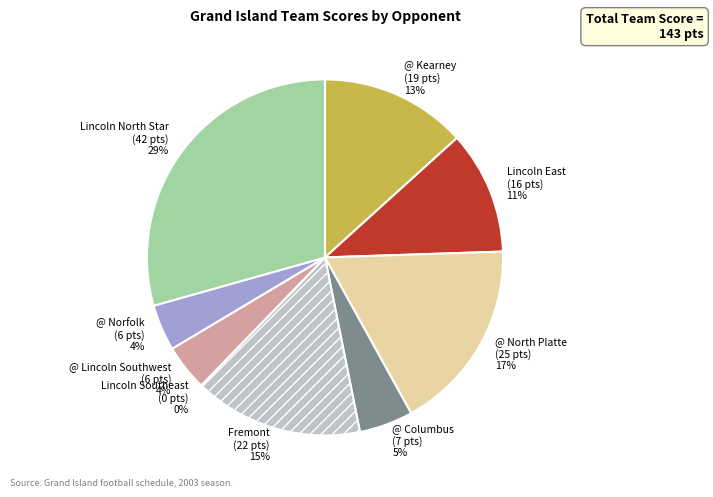

To the nearest percent, what portion does @ Norfolk represent?

4%